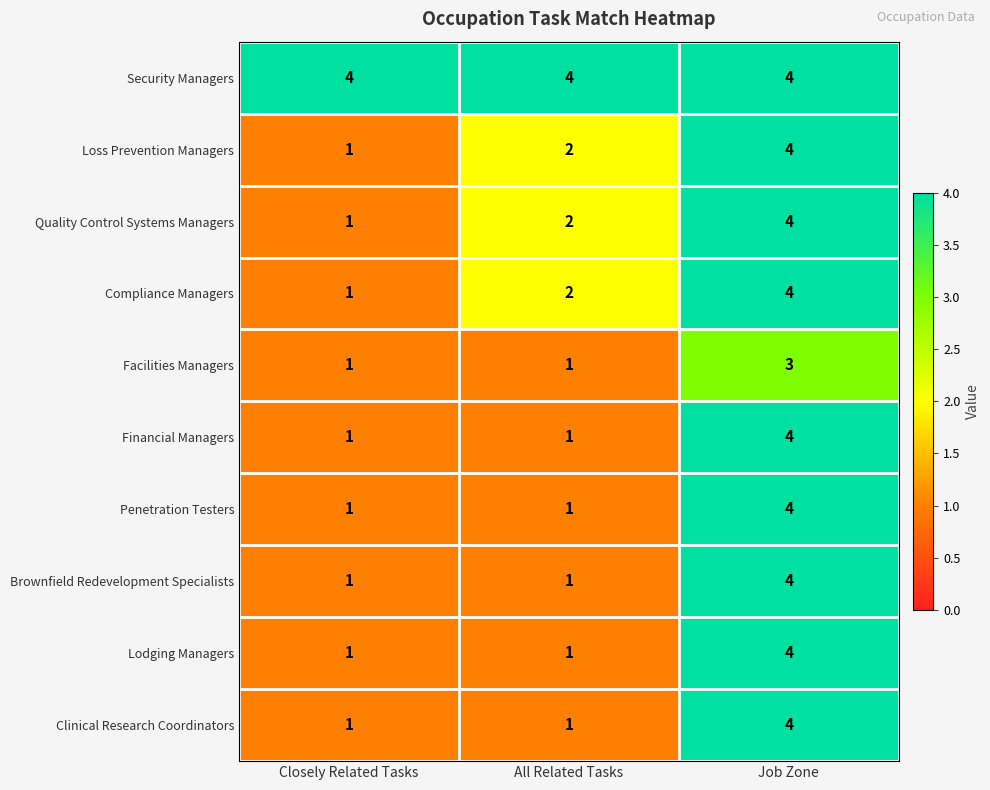

At how many categories does at least one series exceed 2?

3